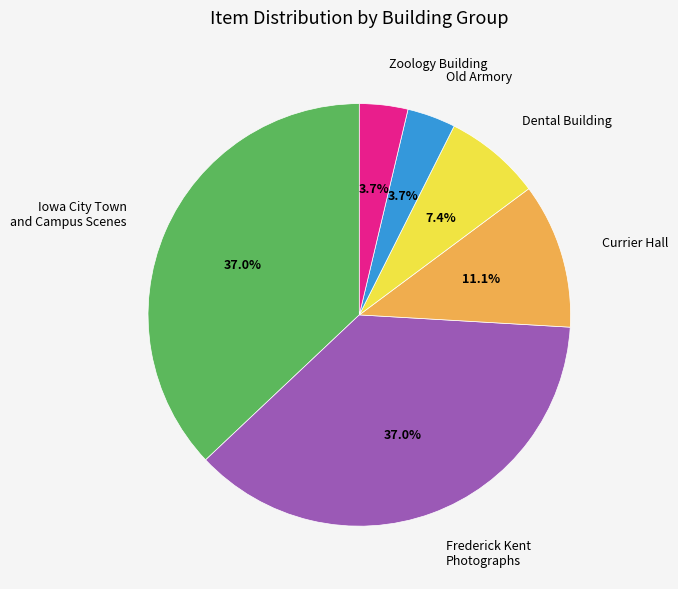

Does any single category account for the majority?

No